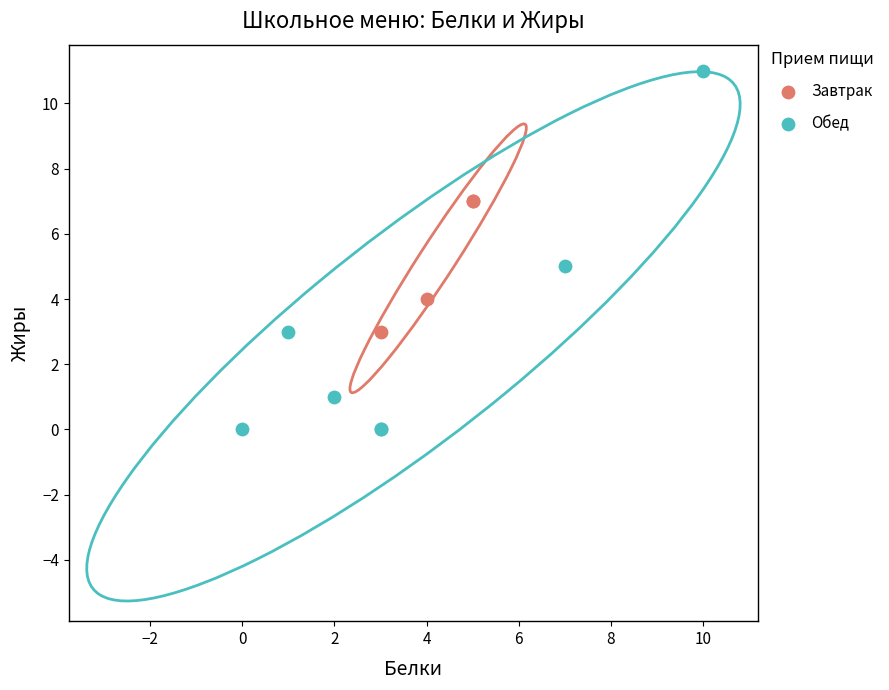

Which series contains the highest Y value?

Обед